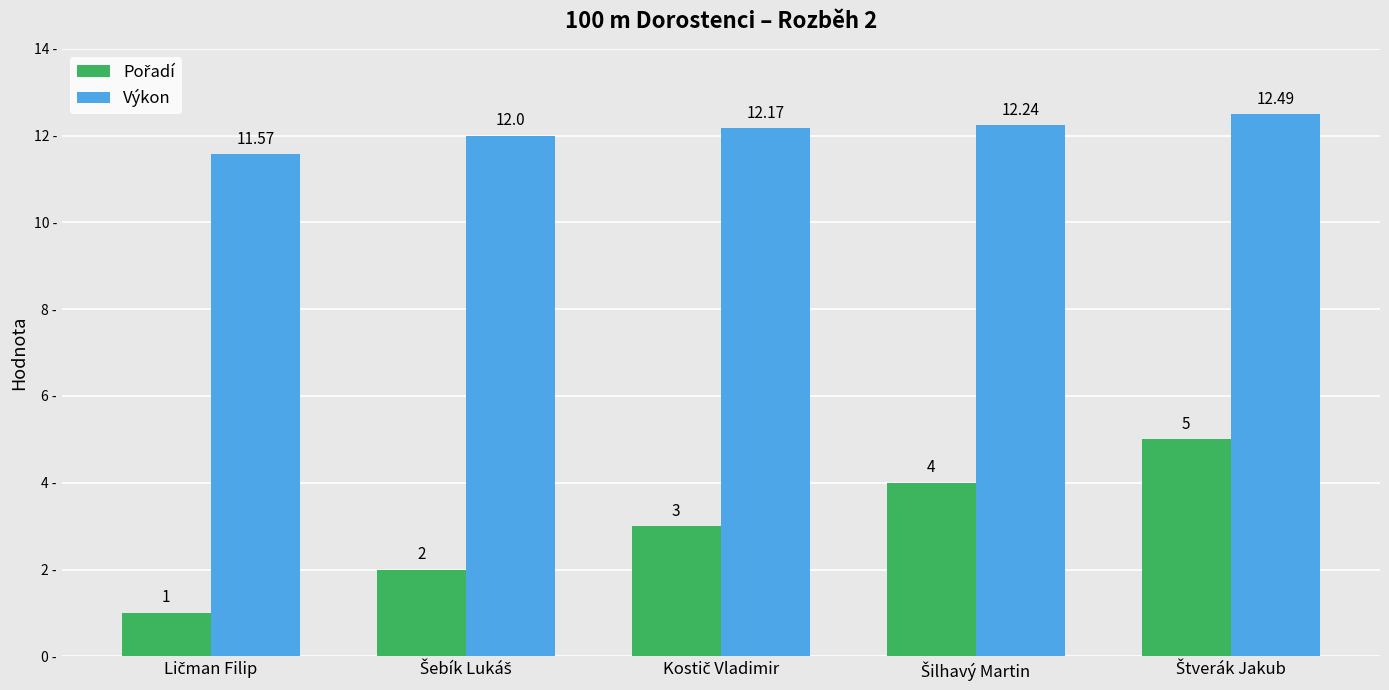

How many values in the Výkon series are below 12?

1